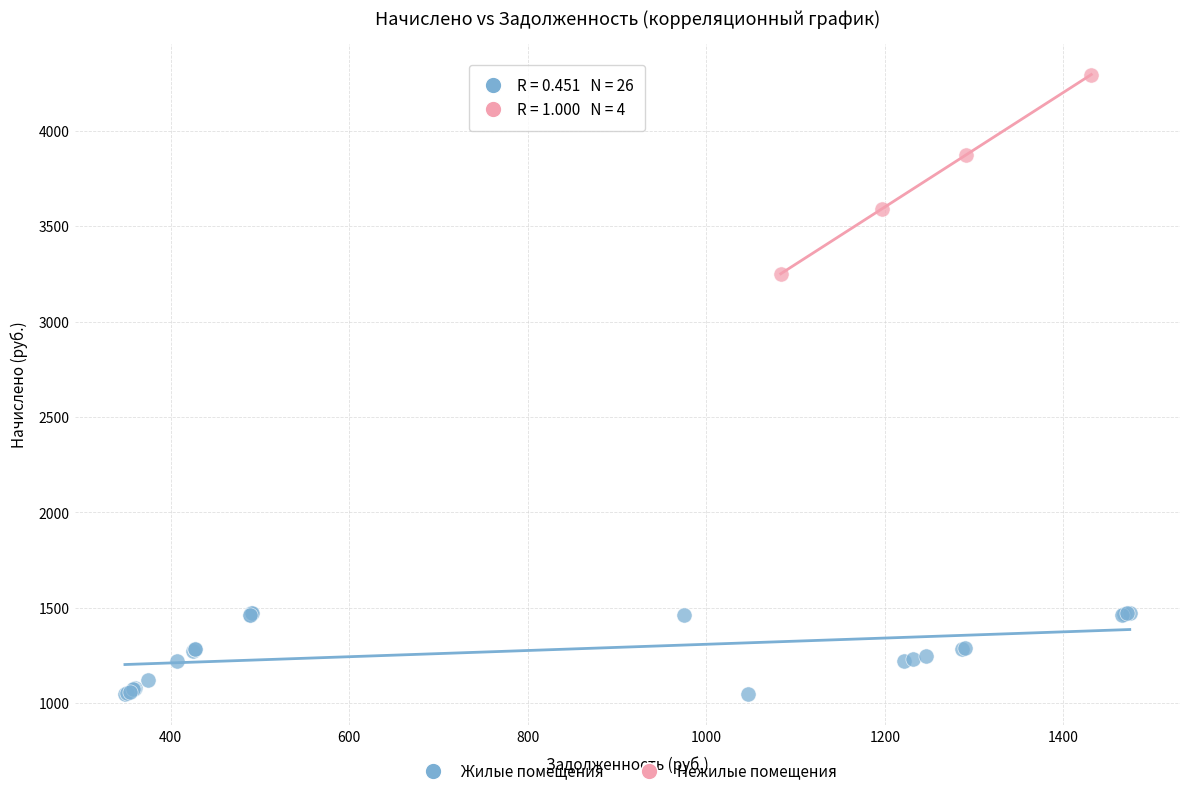

Which series has the widest spread of Y values?

Нежилые помещения